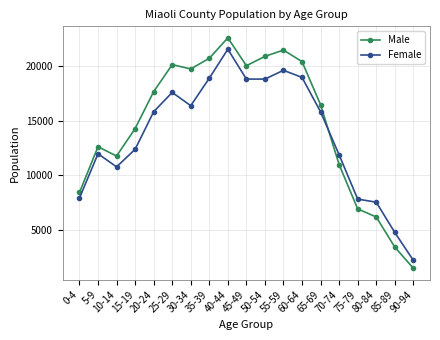

List the series in order of their overall mean, highest first.

Male, Female